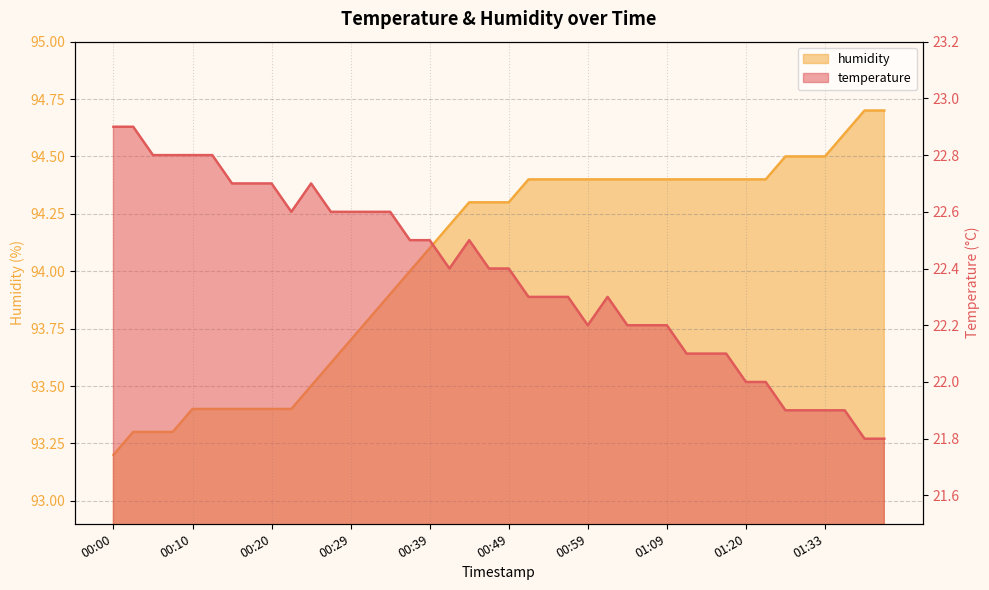

What position from the right is 00:34?

26